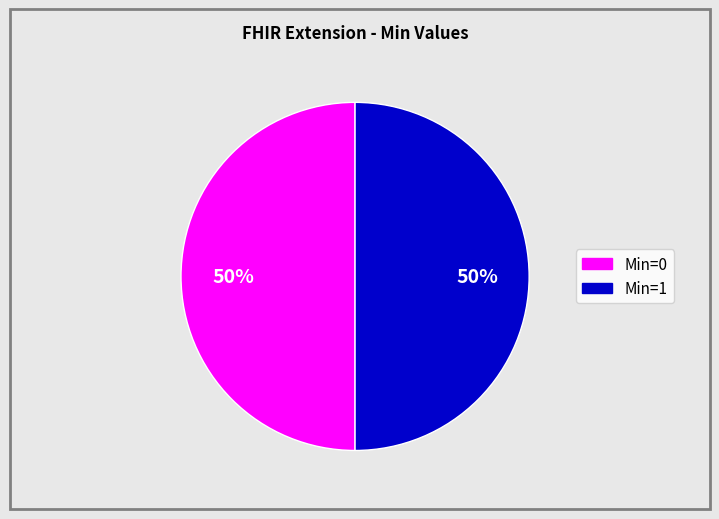

To the nearest percent, what is the average slice percentage?

50%